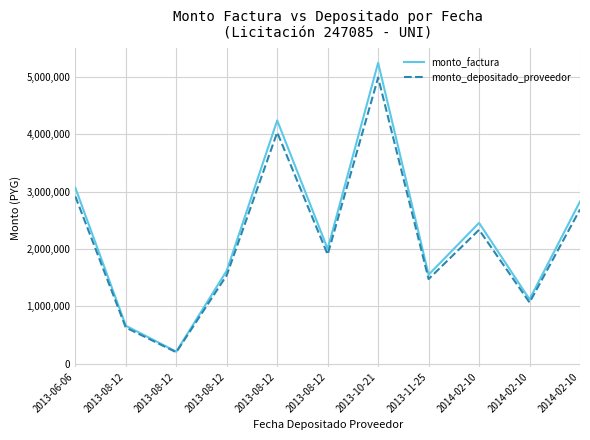

How many lines are shown in the chart?

2